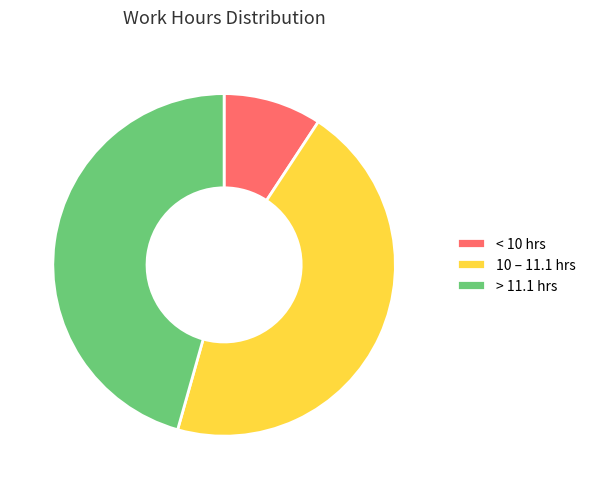

Which has a higher value, < 10 hrs or 10 – 11.1 hrs?

10 – 11.1 hrs